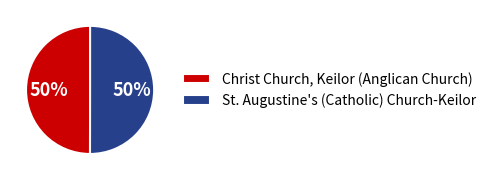

To the nearest percent, what portion does Christ Church, Keilor (Anglican Church) represent?

50%